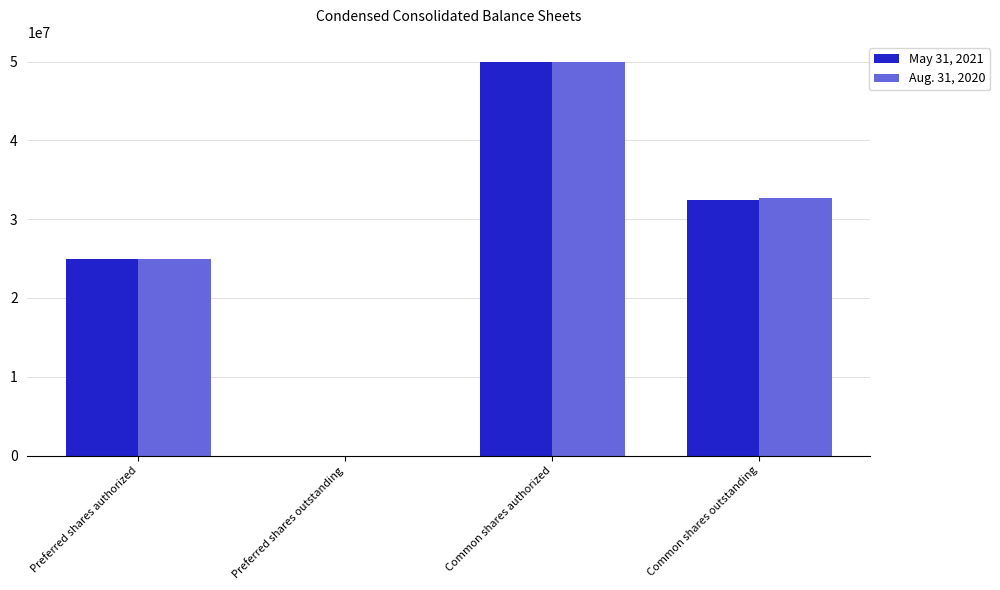

True or false: Aug. 31, 2020 has a value of 0 at Preferred shares outstanding.

True